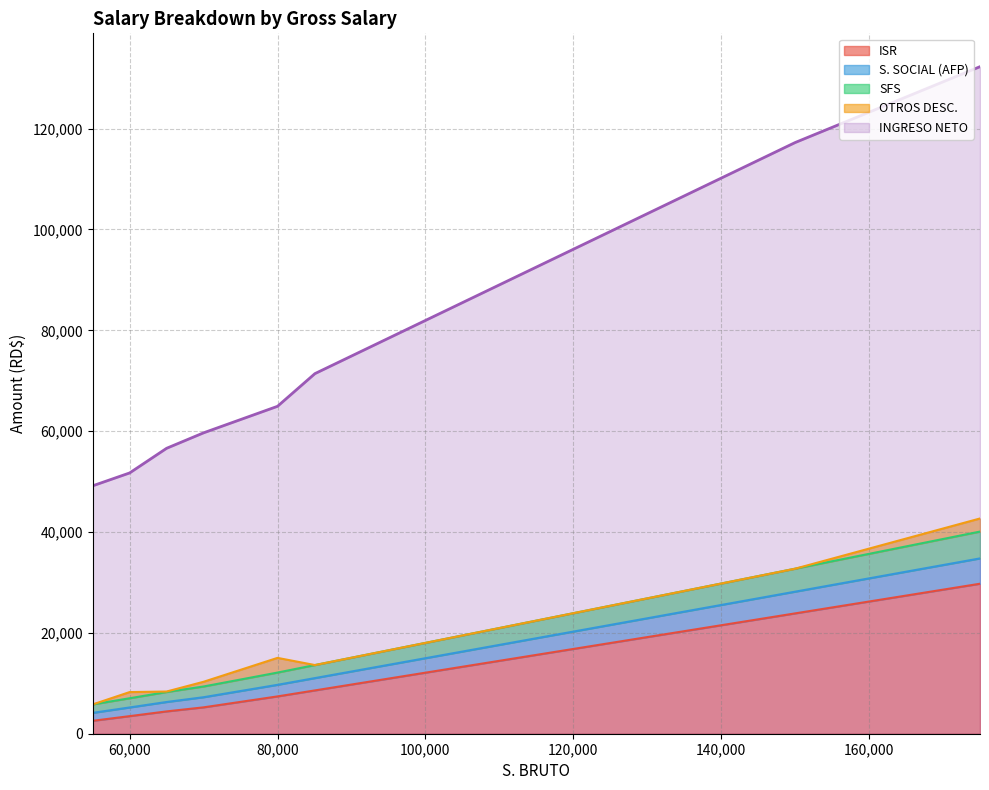

What are all the series names shown in the legend?

ISR, S. SOCIAL (AFP), SFS, OTROS DESC., INGRESO NETO